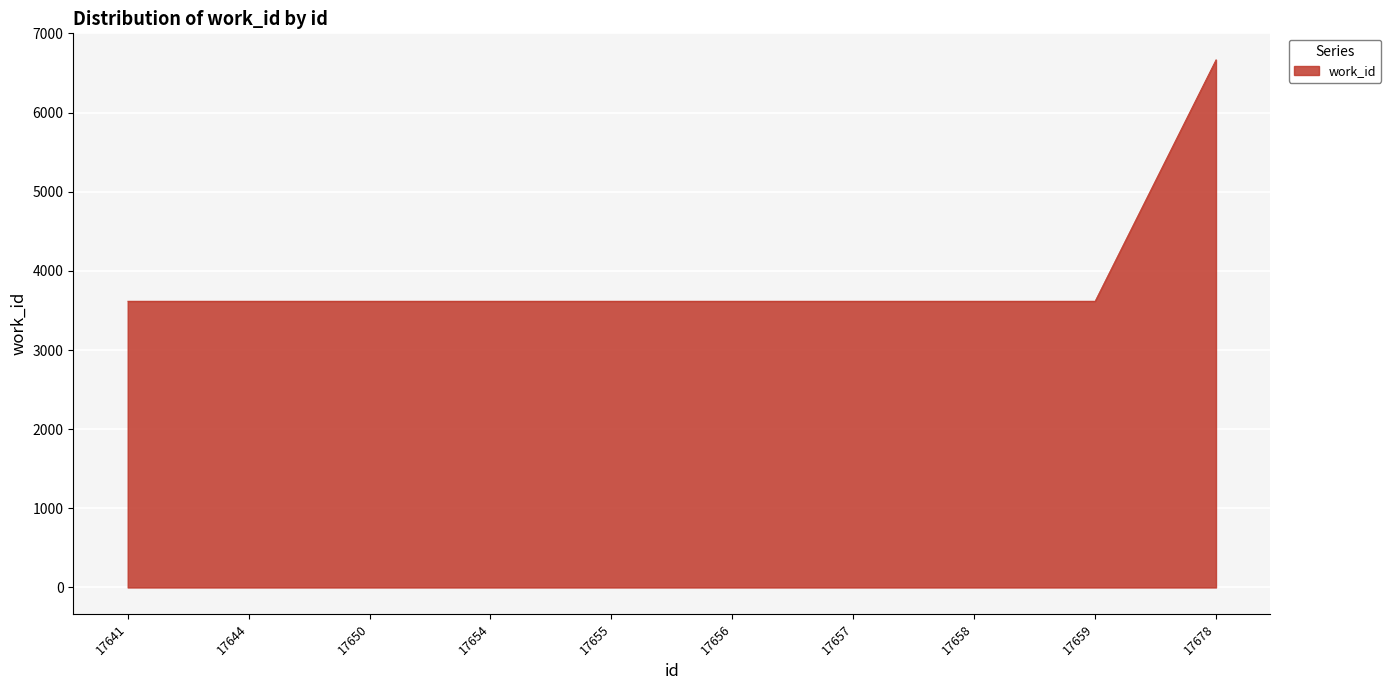

Count the number of categories in the chart.

10